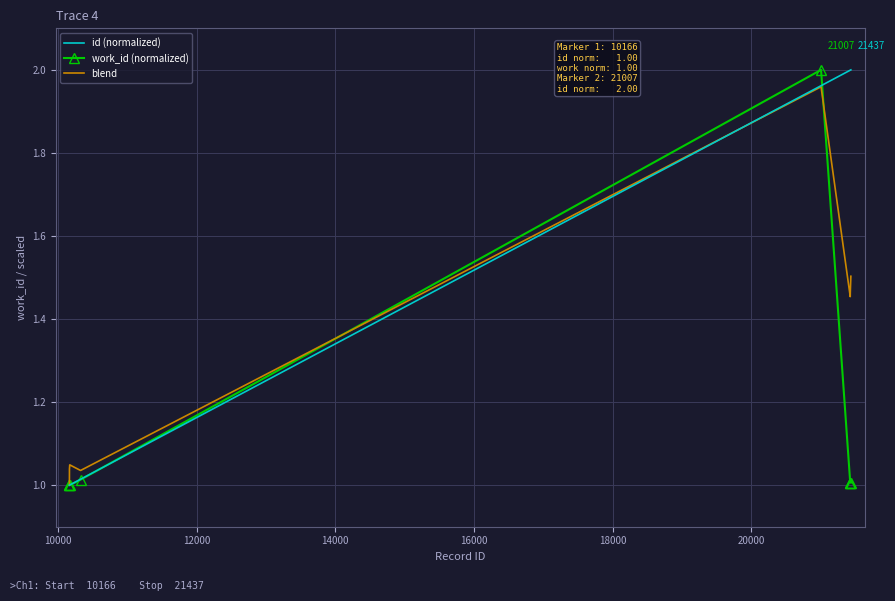

Rank the series by their average value, from lowest to highest.

work_id (normalized), blend, id (normalized)